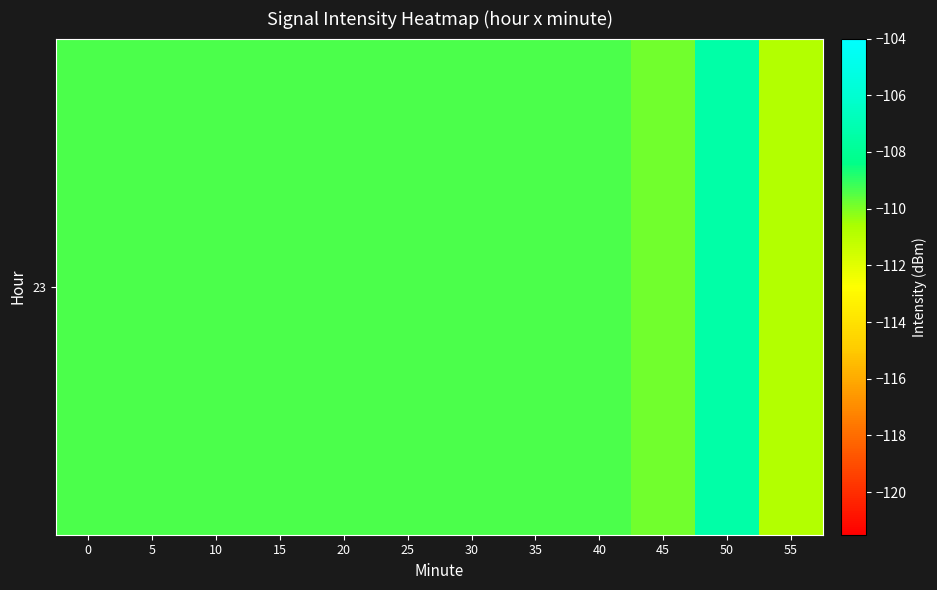

At which category does the chart reach its peak across all series?

50